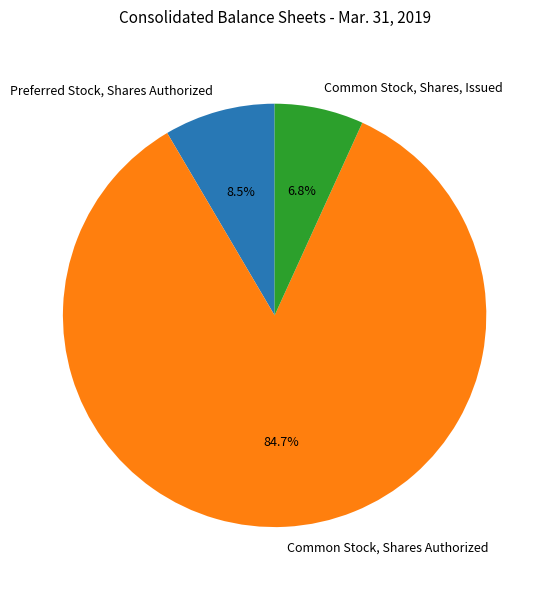

How many slices are in this pie chart?

3